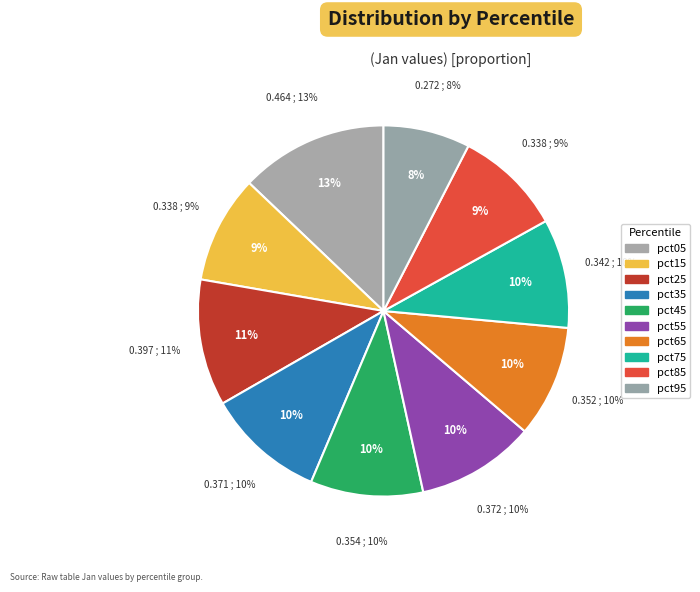

The pct55 slice represents 10% of the pie. True or false?

True